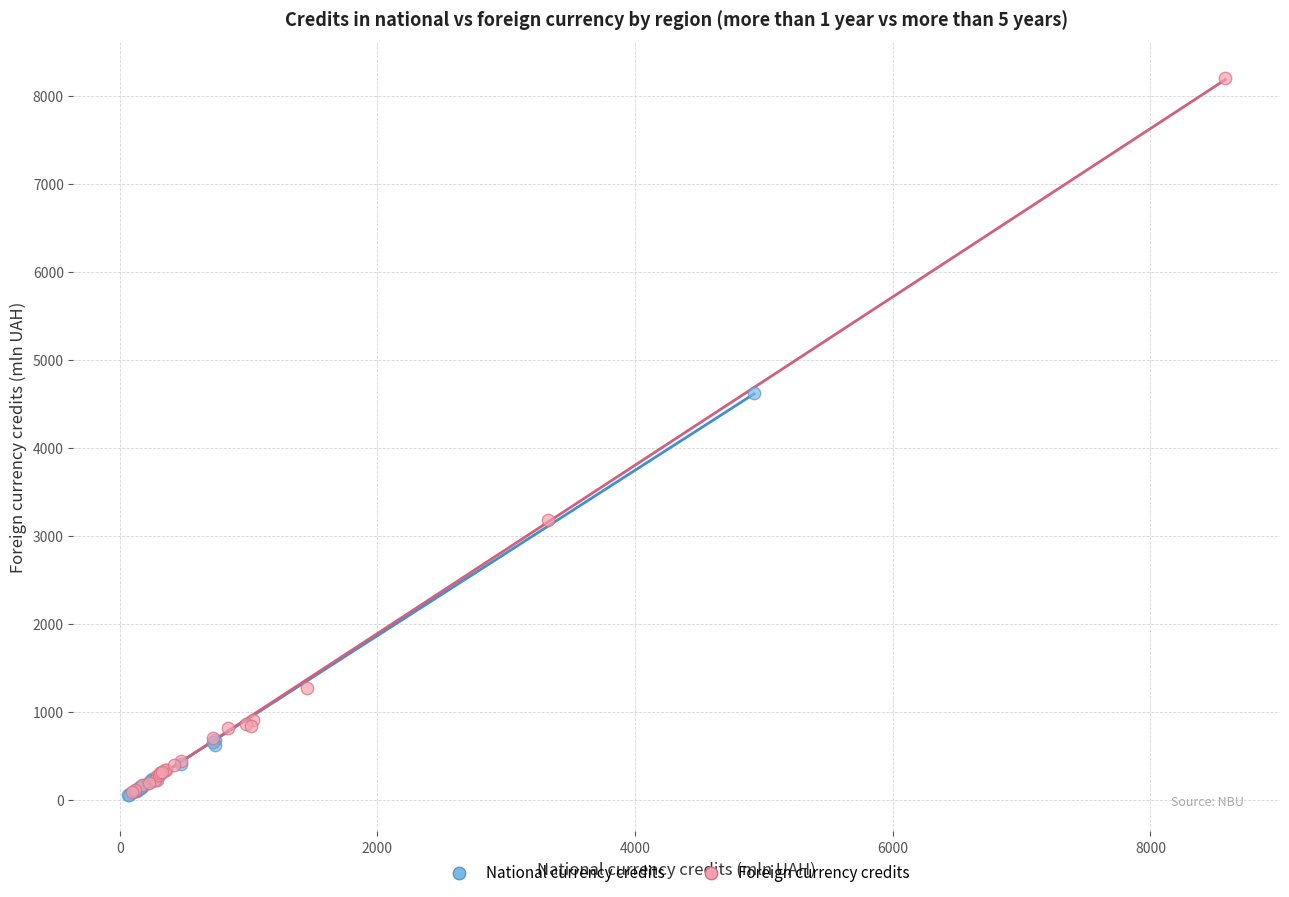

Which series has the largest Y range (max minus min)?

Foreign currency credits